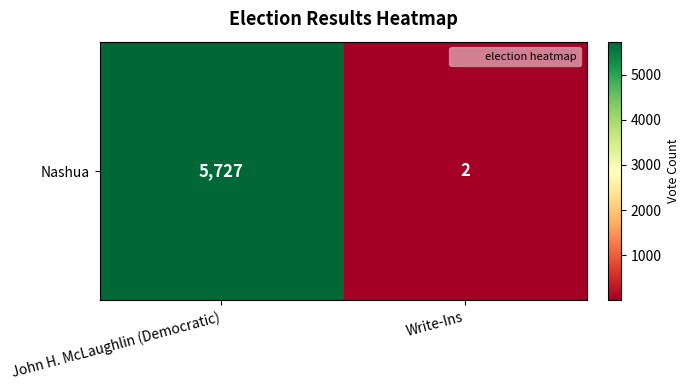

How many series are shown in this chart?

1